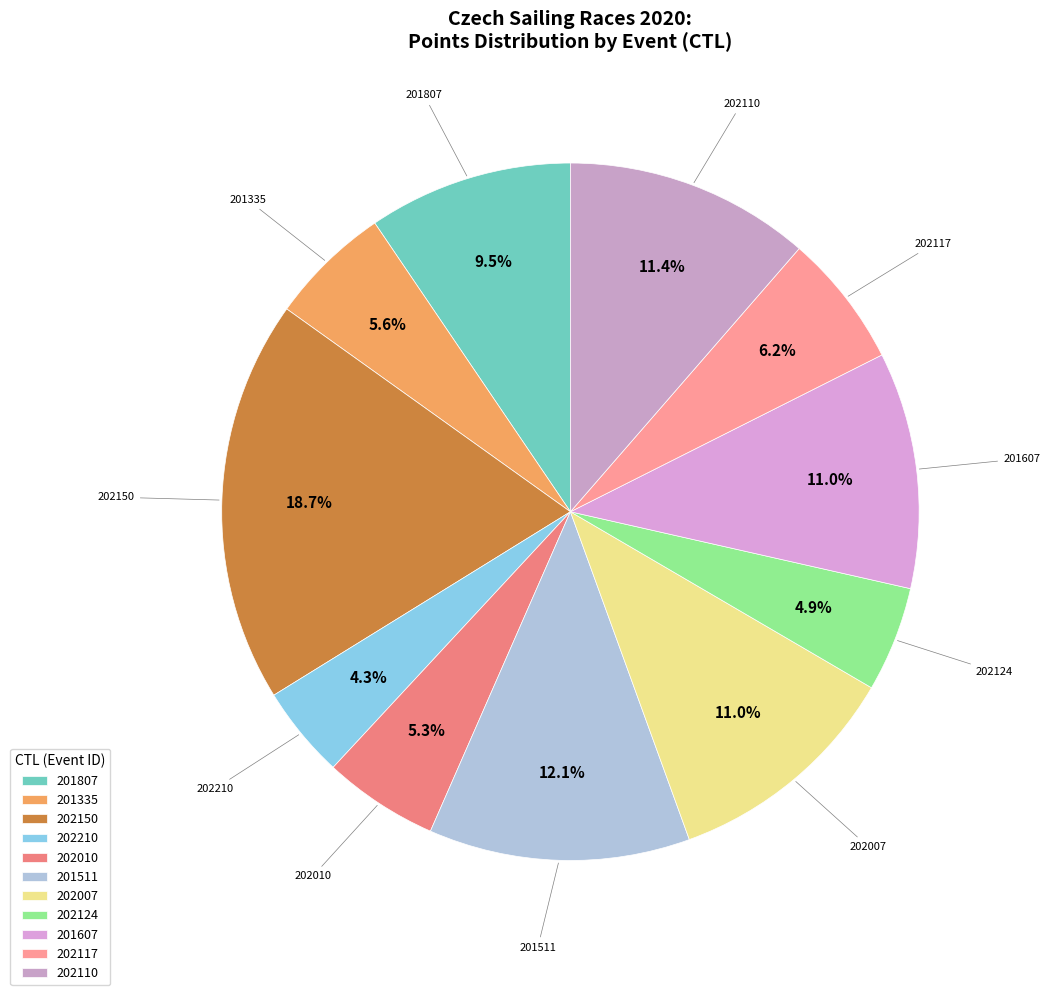

To the nearest percent, what is the difference between the 202110 and 202210 slice percentages?

7%